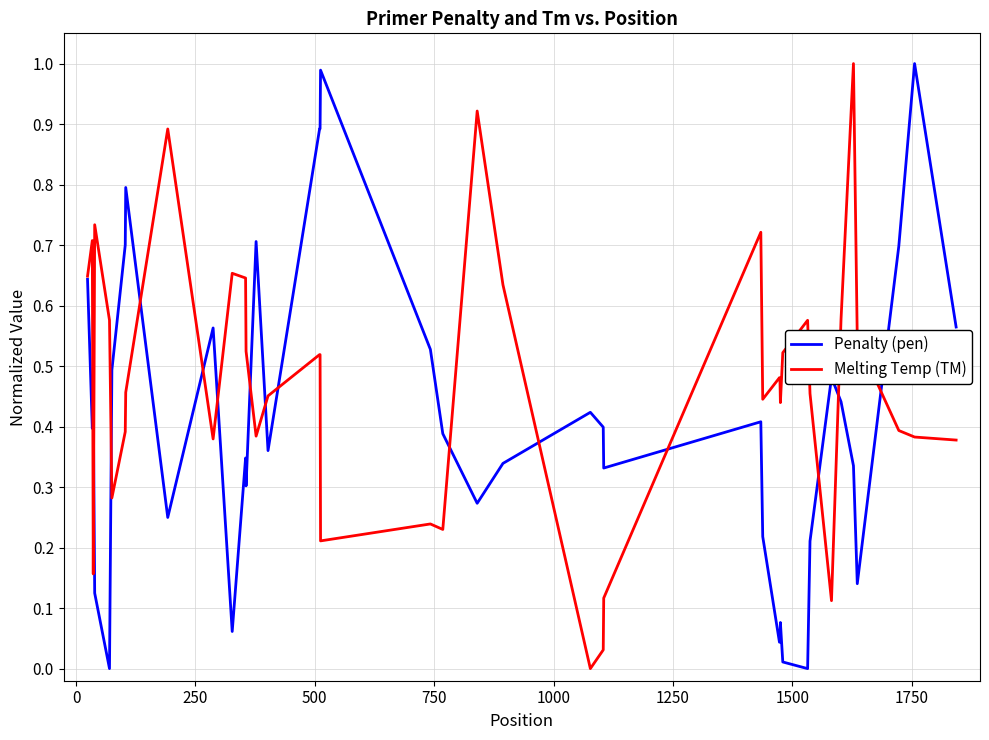

How many lines are shown in the chart?

2